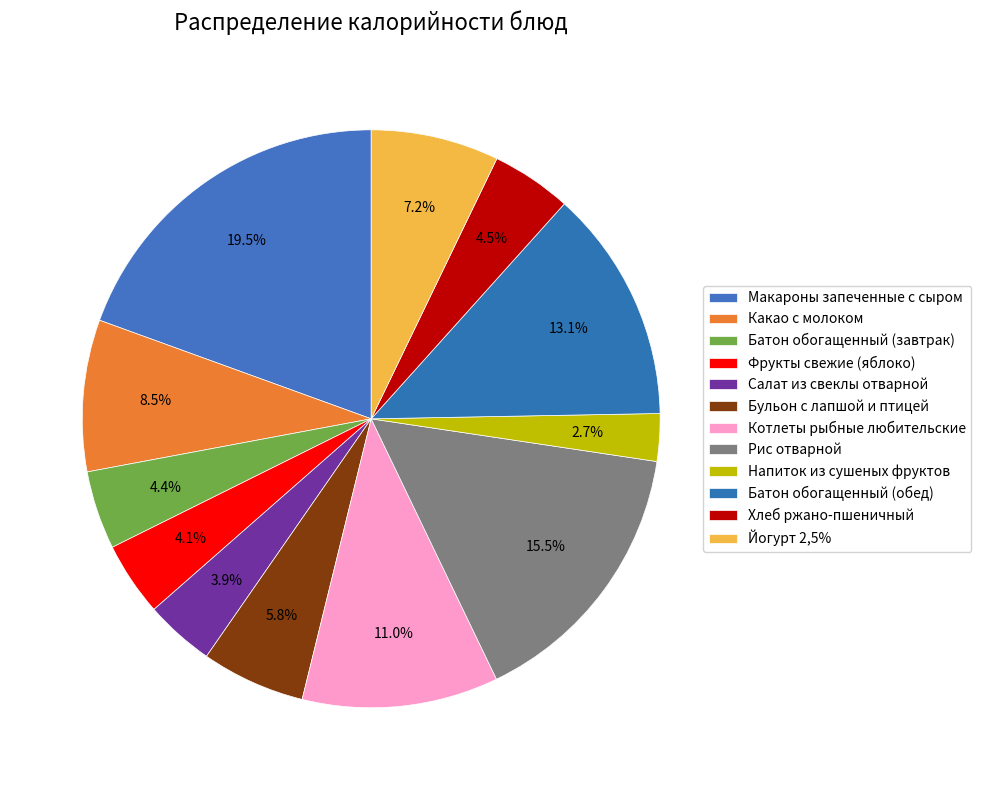

What is the smallest slice in the pie chart?

Напиток из сушеных фруктов